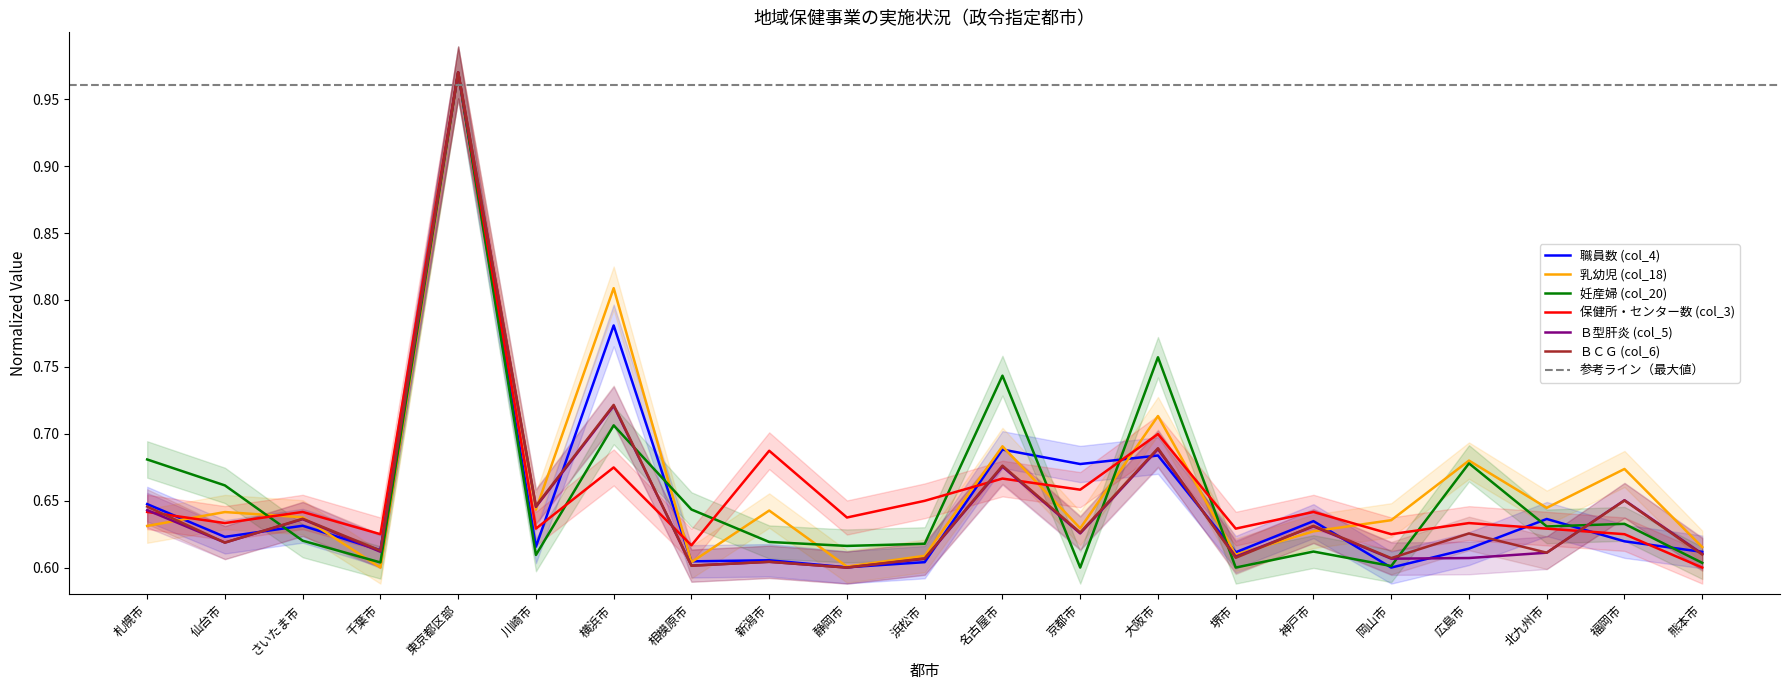

True or false: Ｂ型肝炎 (col_5) has more than 1 interior local peaks.

True